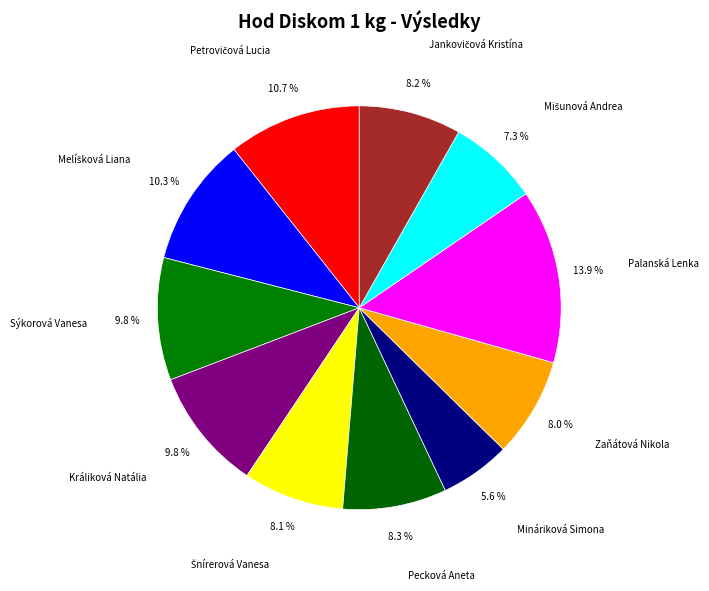

How many slices are in this pie chart?

11